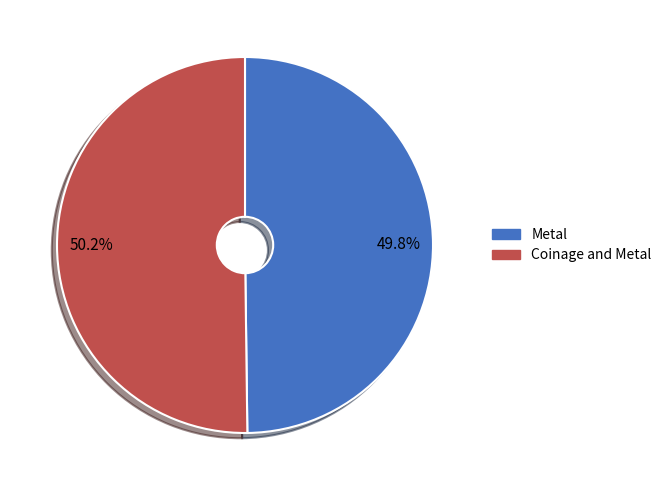

Is there a majority slice in this chart?

Yes